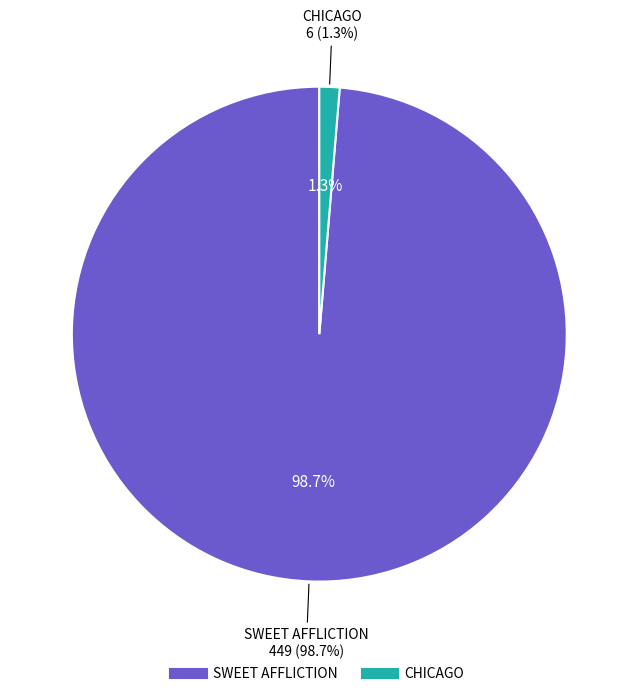

Is there any slice that represents more than half of the pie?

Yes